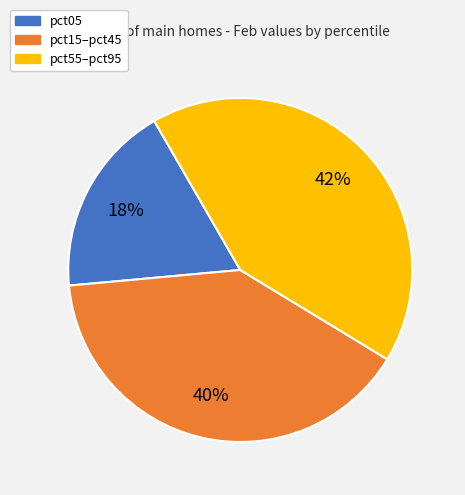

Do pct55–pct95 and pct15–pct45 together represent more than half of the pie?

Yes